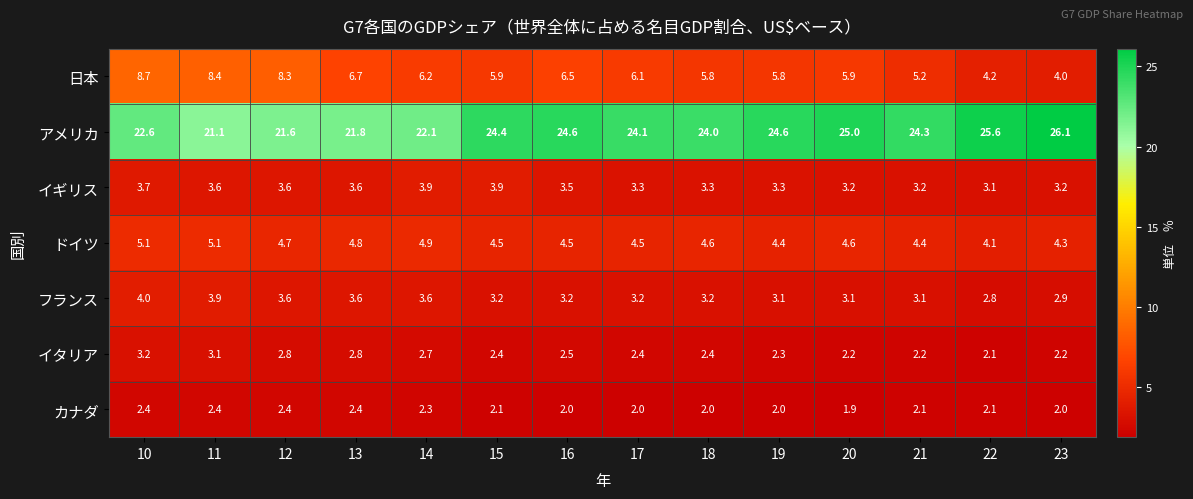

Which label corresponds to the smallest value in the chart?

20